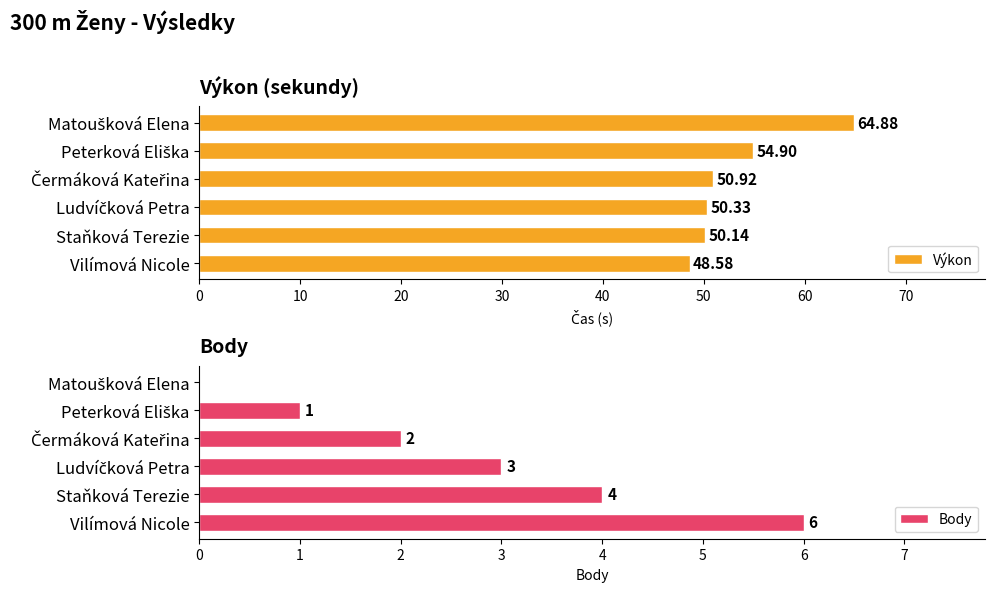

What is the sum of all Výkon values?

319.8